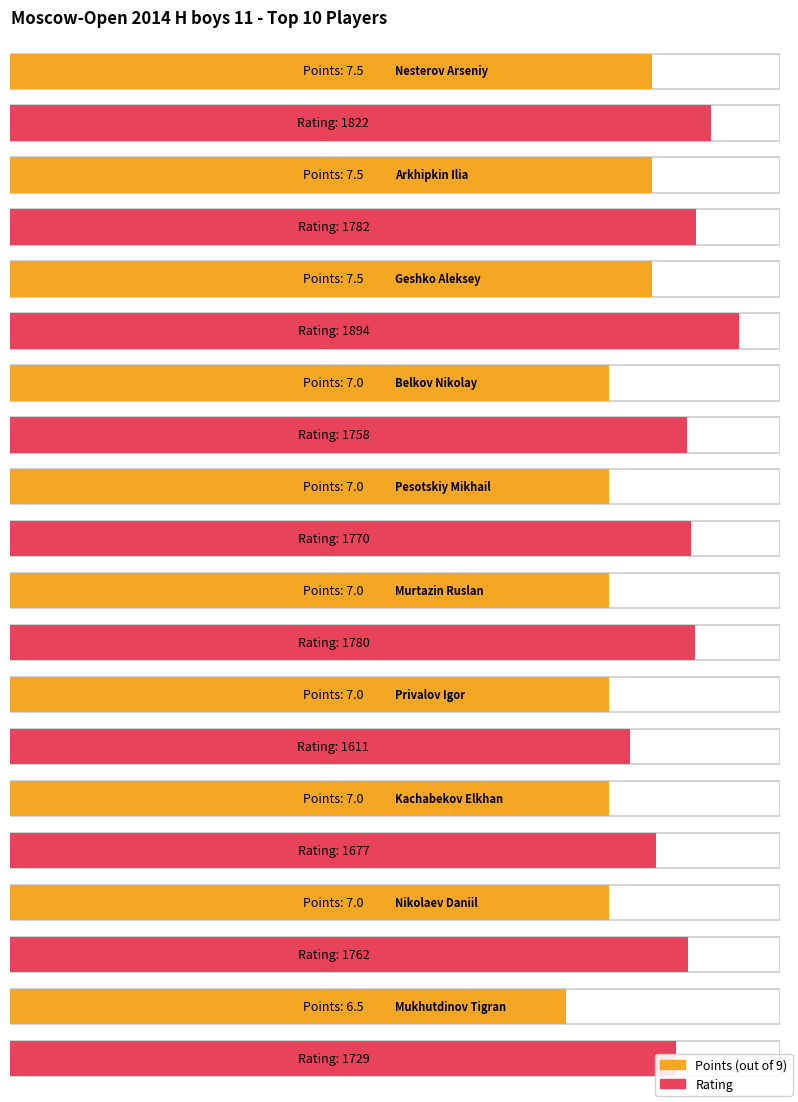

Rank the series at Pesotskiy Mikhail from lowest to highest value.

Points, Rating